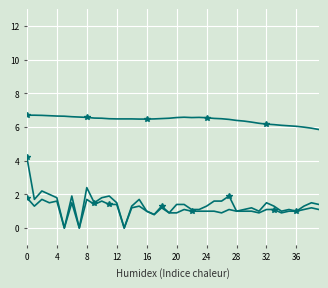

What is the sum of all BME280_temperature values?

257.1